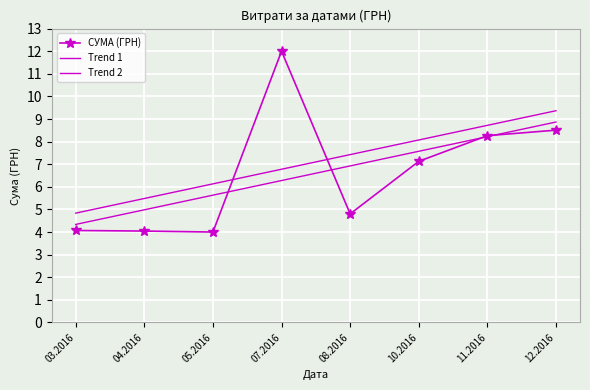

Which series has the largest total across all categories?

Trend 2